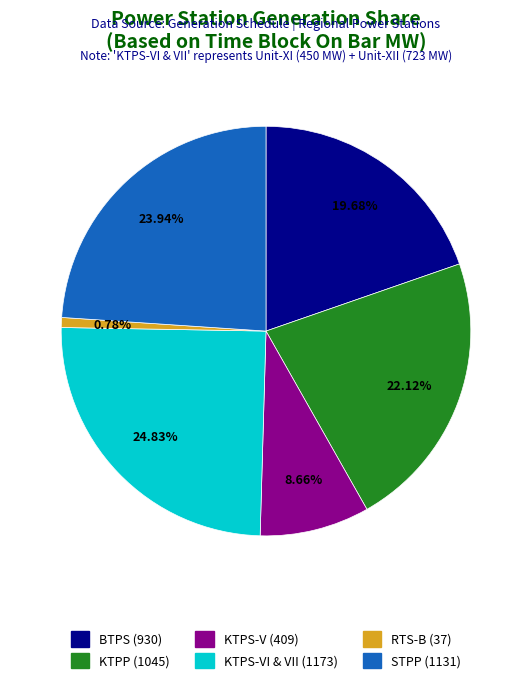

Does any single category account for the majority?

No